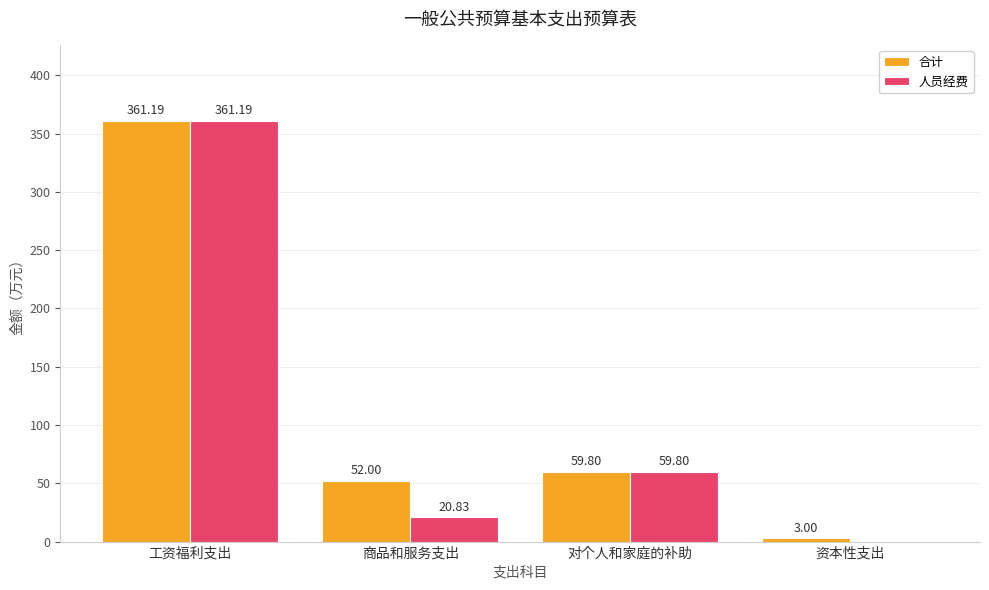

What is the spread (max minus min) of values at 商品和服务支出?

31.2